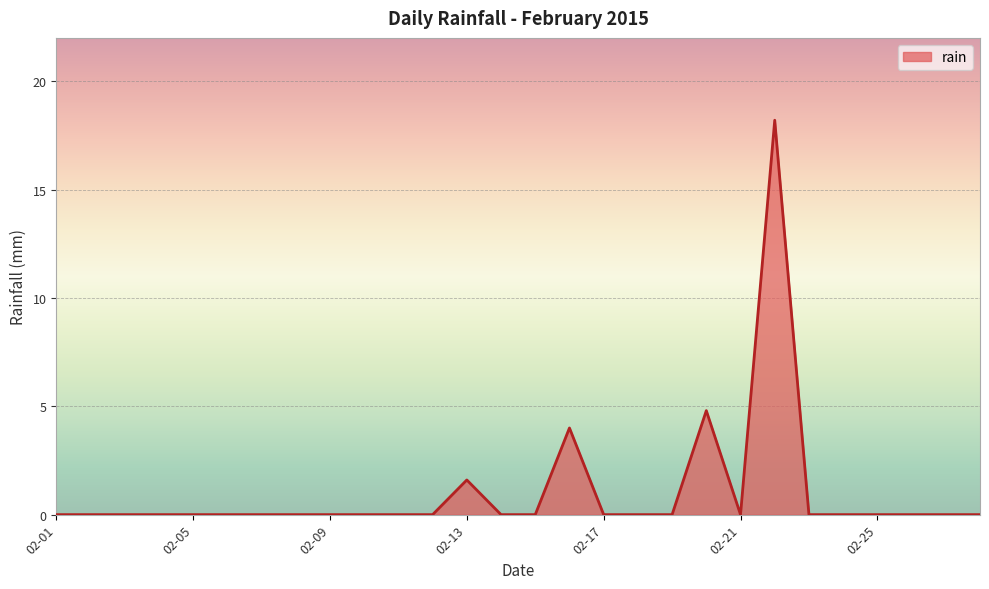

What is the difference between the maximum and minimum values?

18.2